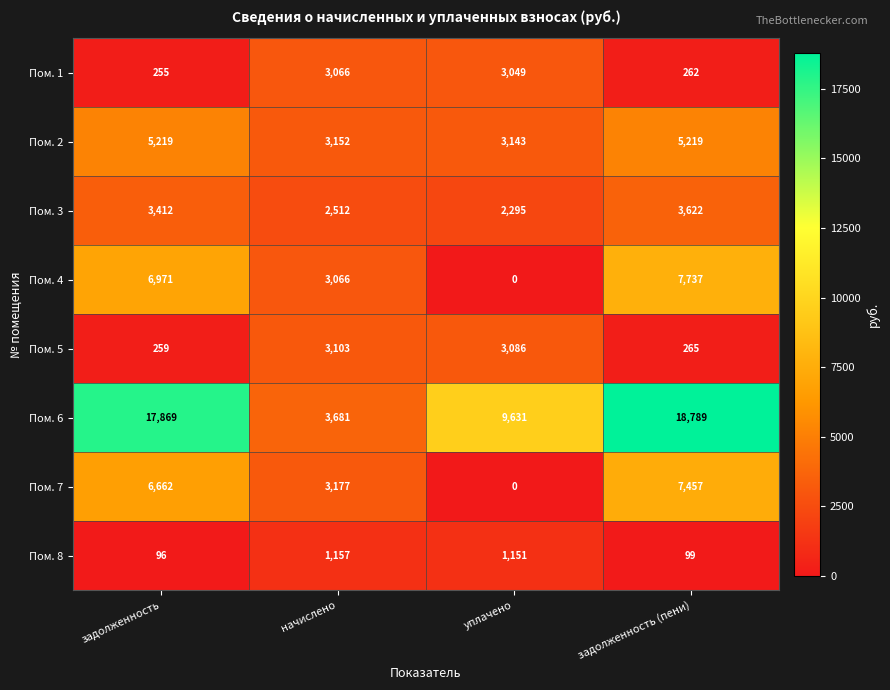

What is the difference between the Пом. 5 values at уплачено and начислено?

17